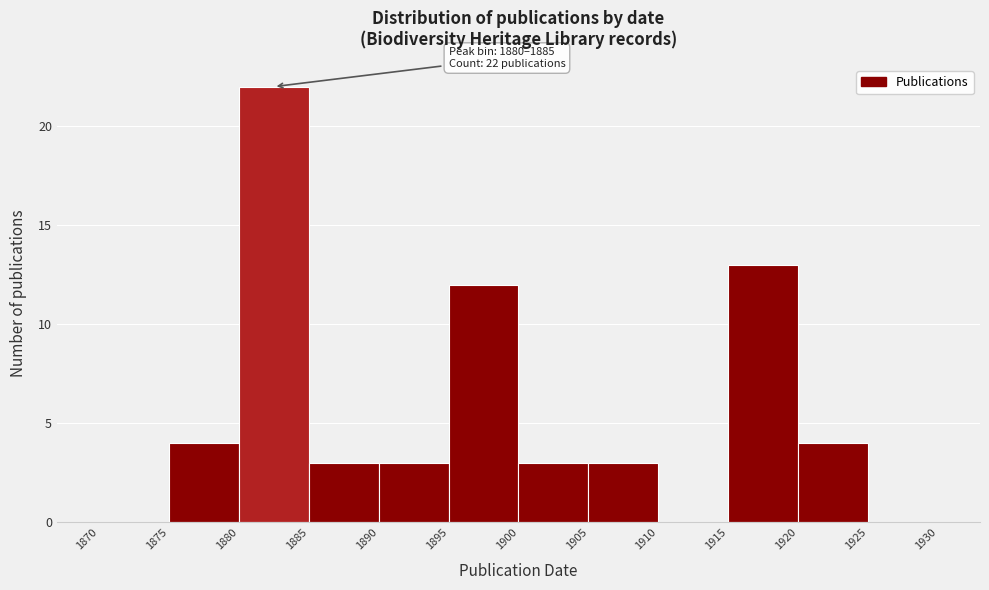

Over which range of the x-axis is the bar tallest?

1880 to 1885